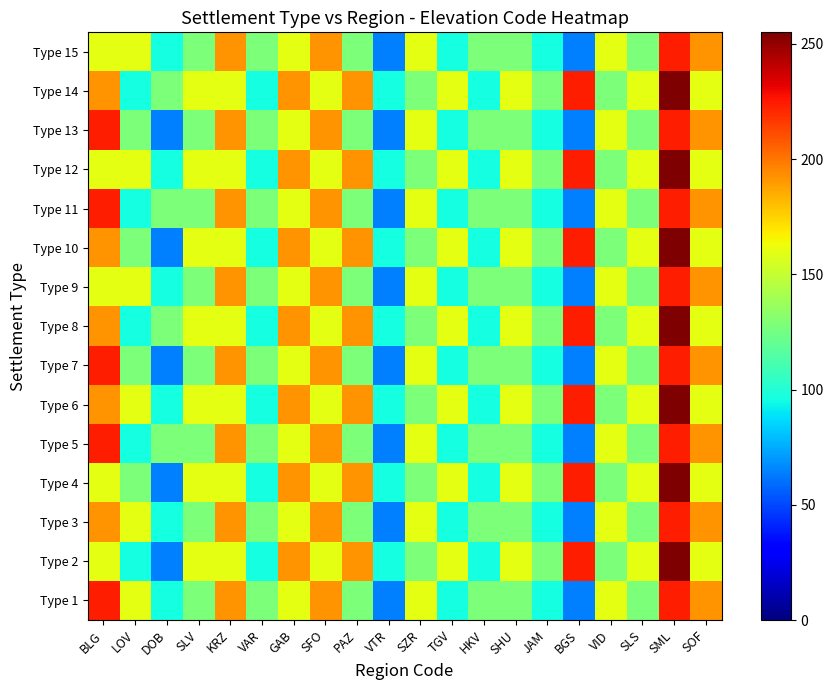

At which category does the chart reach its peak across all series?

SML